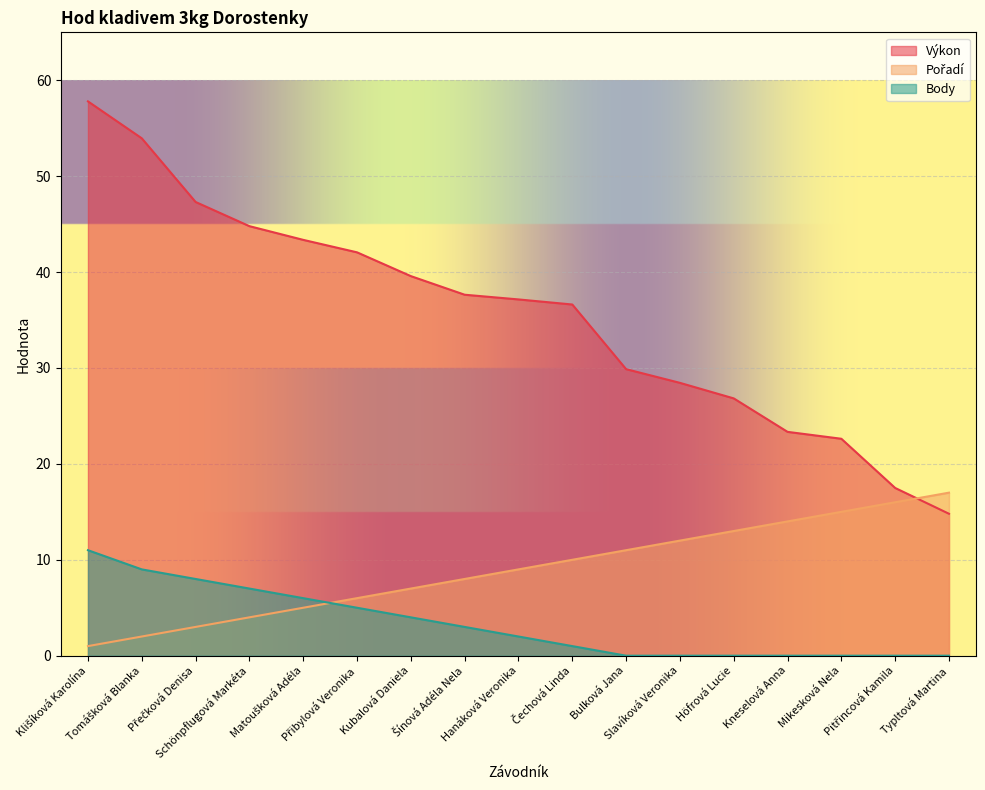

How many lines are shown in the chart?

3